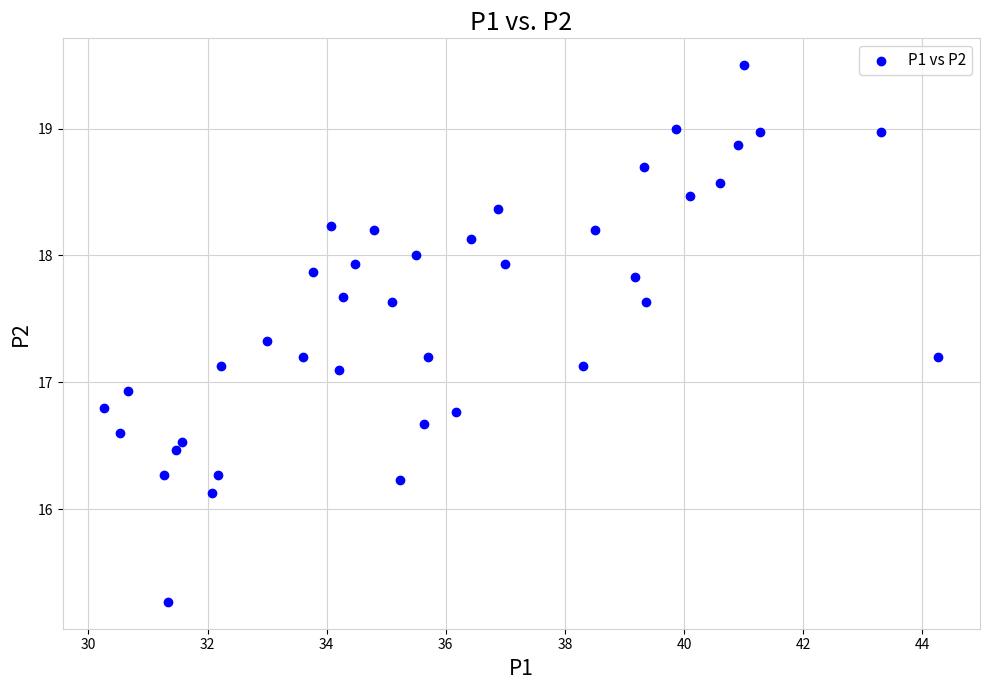

What is the range of X values (max minus min)?

14.0